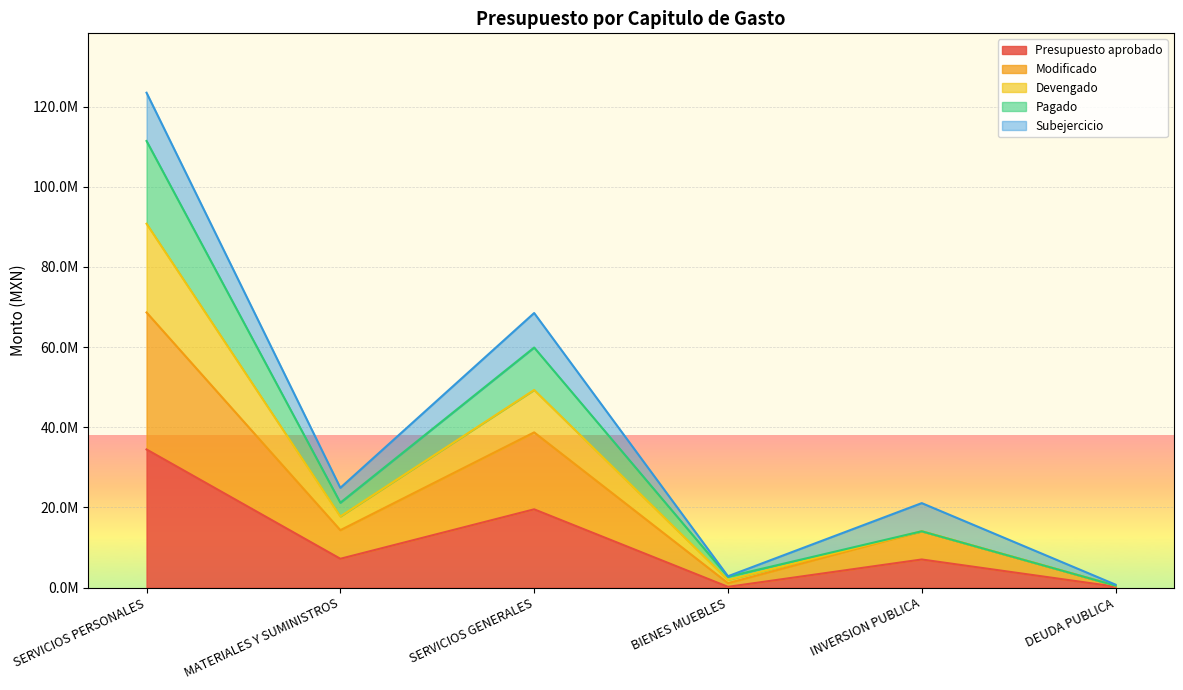

The Presupuesto aprobado series shows 19542800.0 at SERVICIOS GENERALES. True or false?

True